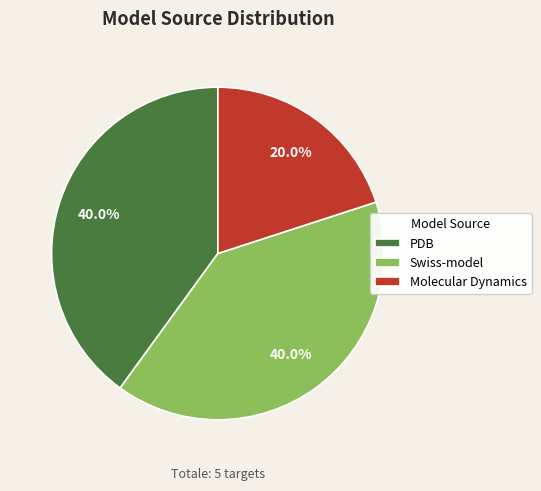

Which category has the smallest portion of the pie?

Molecular Dynamics